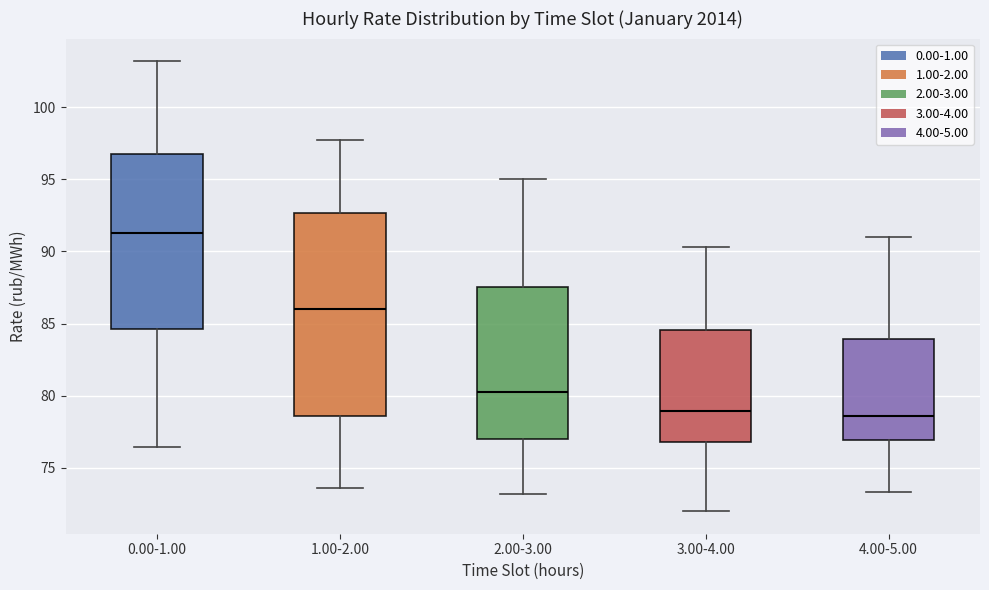

Where does the lower whisker of the box for 3.00-4.00 end on the y-axis? The values are not printed on the chart, so give them approximately, as read against the axis.

72.0